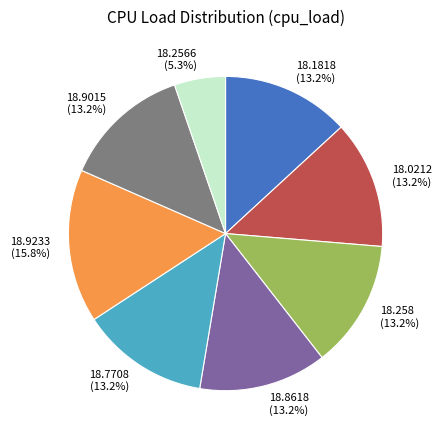

How many slices are in this pie chart?

8